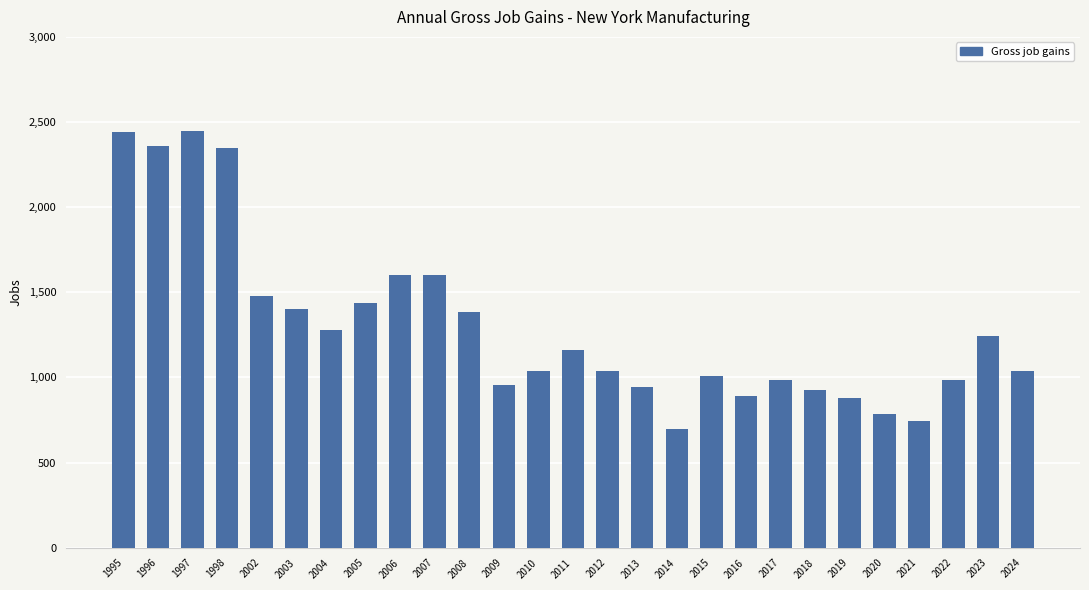

How many categories are shown in the chart?

27